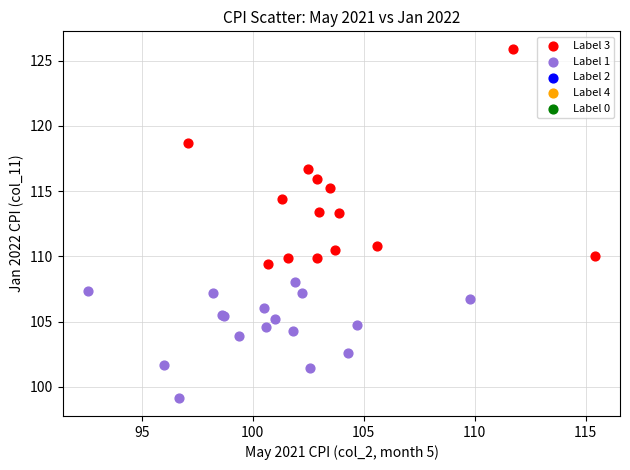

Which series has the largest Y range (max minus min)?

Label 3